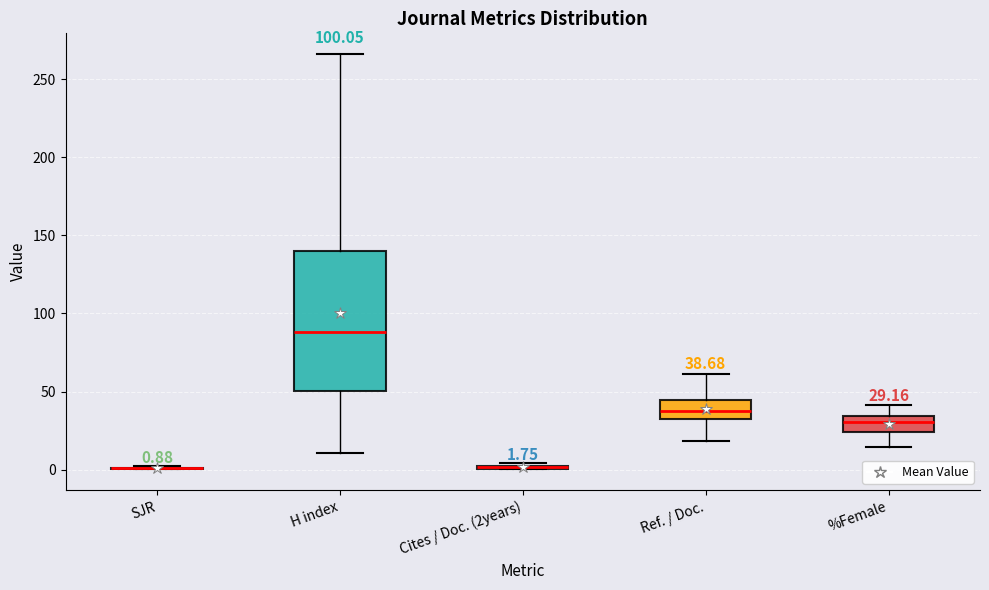

Comparing the boxes themselves (not the whiskers), which one is the tallest?

H index